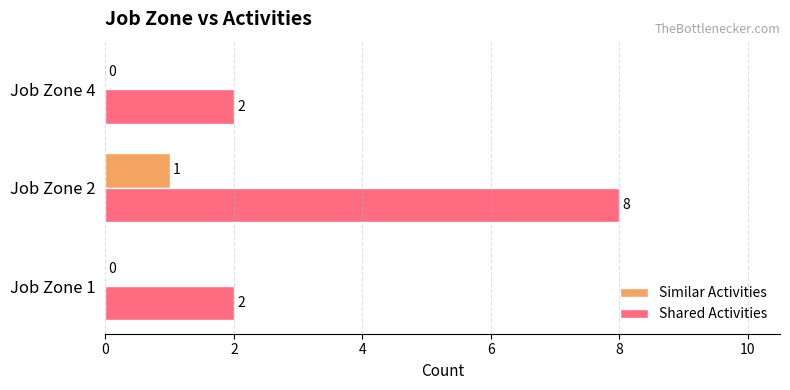

The value of Shared Activities at Job Zone 2 is 8. True or false?

True